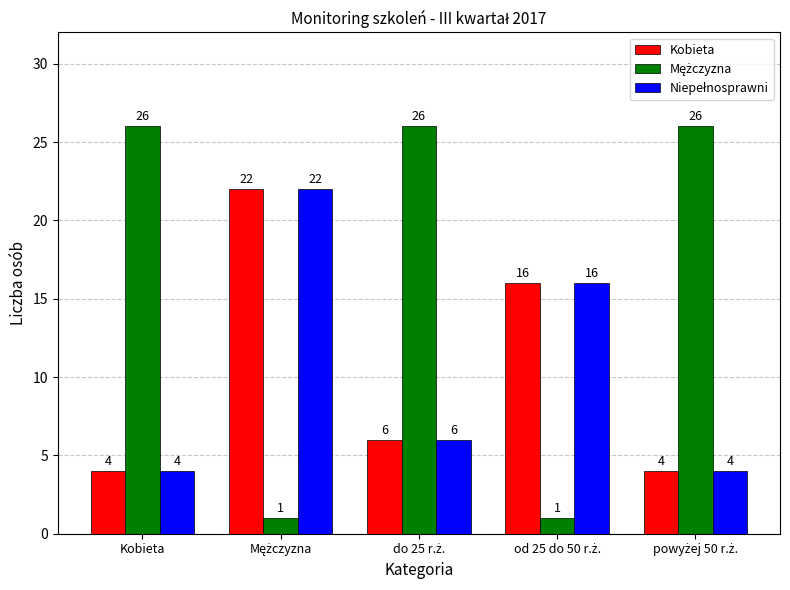

At how many categories does at least one series exceed 25?

3